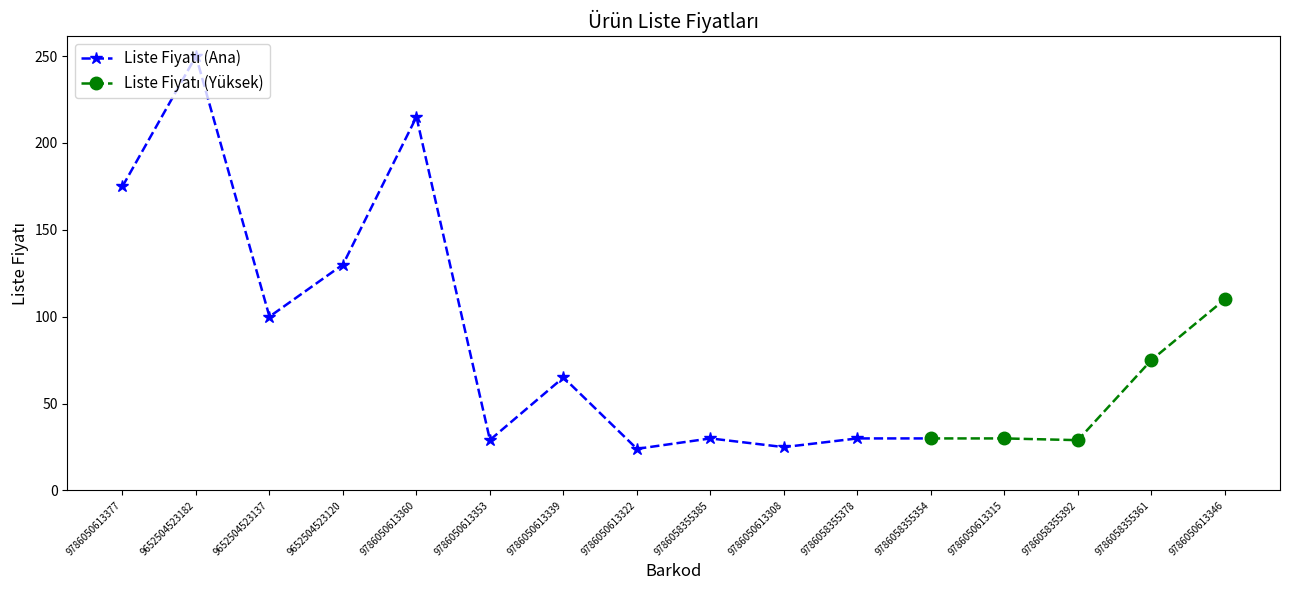

What position from the left is 9786050613346?

16